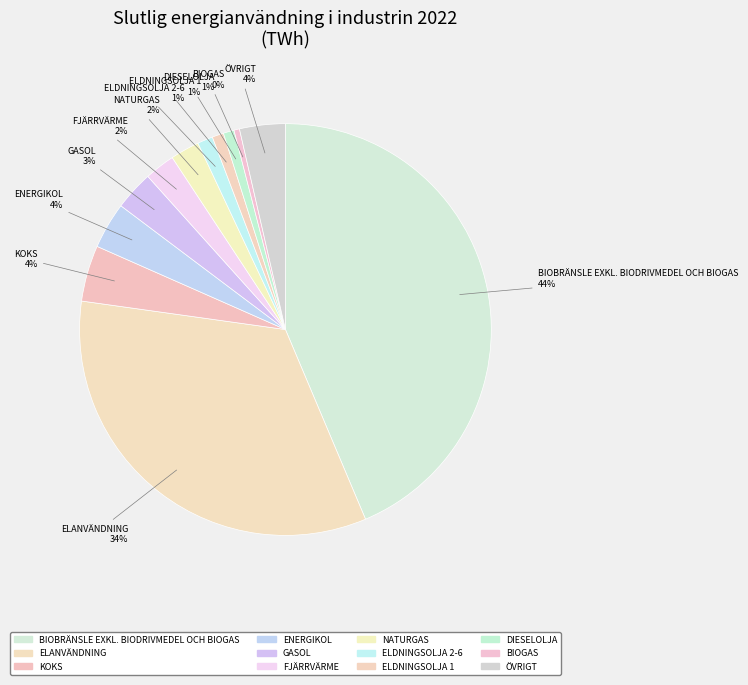

To the nearest percent, what is the average slice percentage?

8%